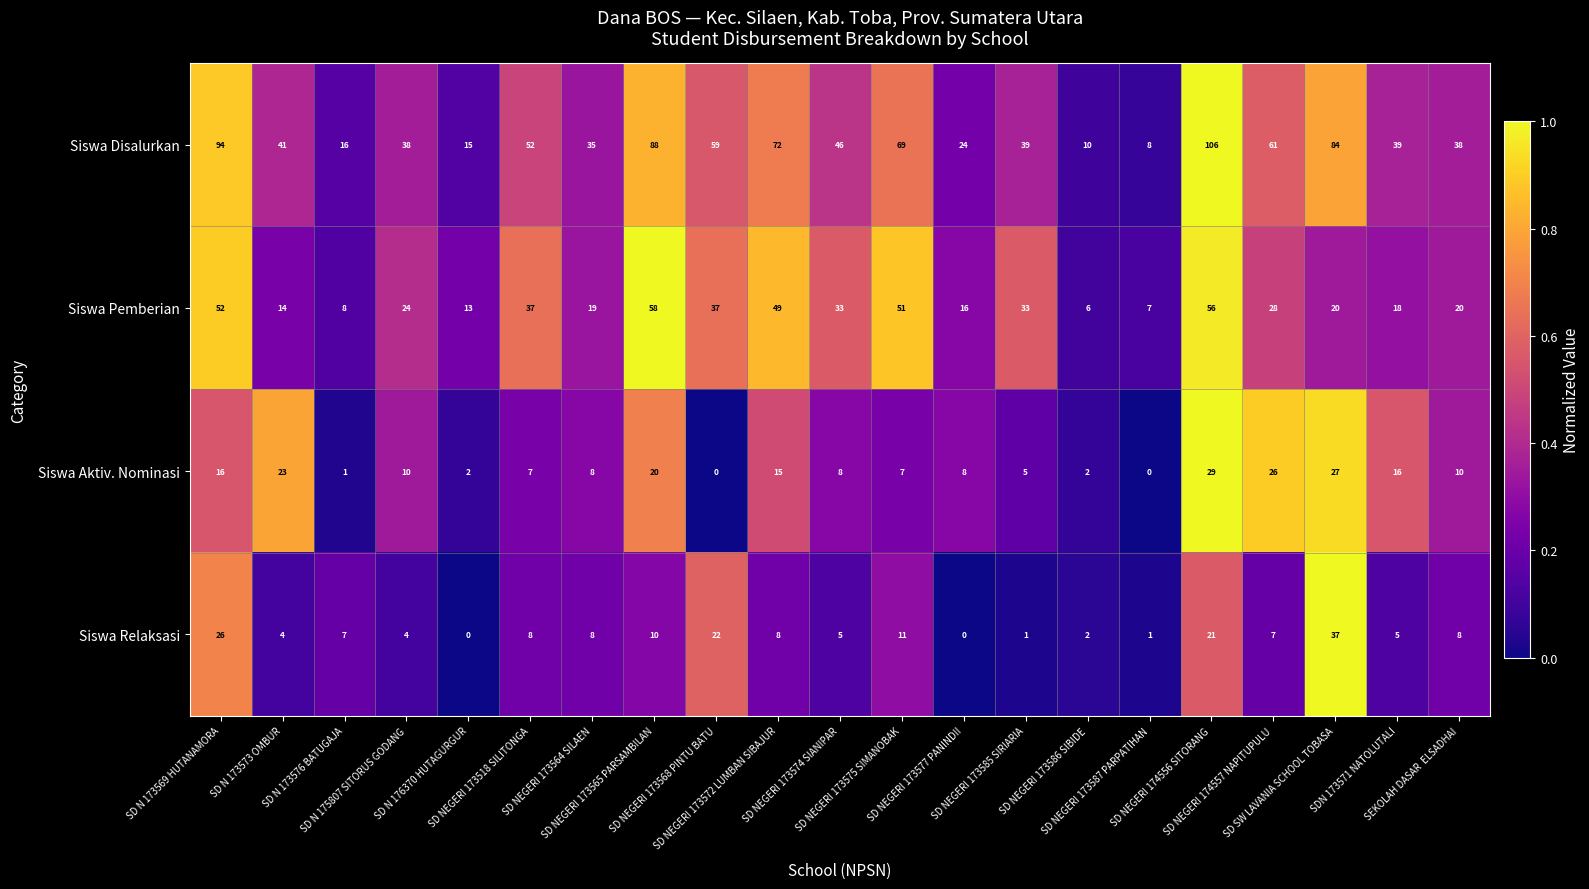

What is the difference between the maximum and minimum values in the Siswa Aktiv. Nominasi series?

29